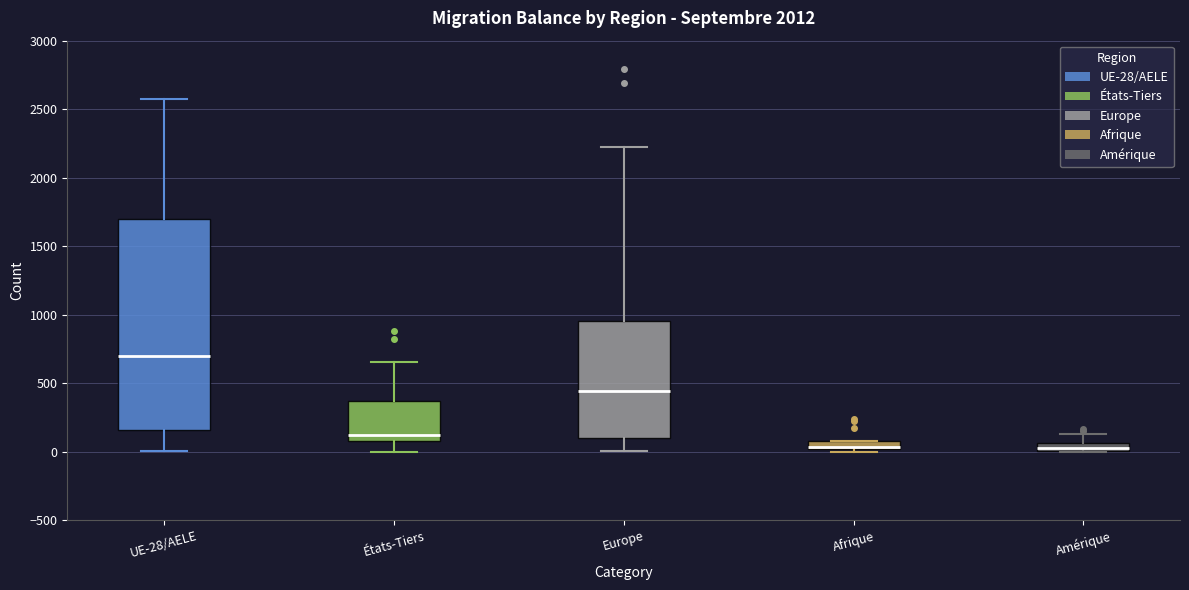

Where is the upper edge of the box for Afrique on the y-axis? The values are not printed on the chart, so give them approximately, as read against the axis.

100